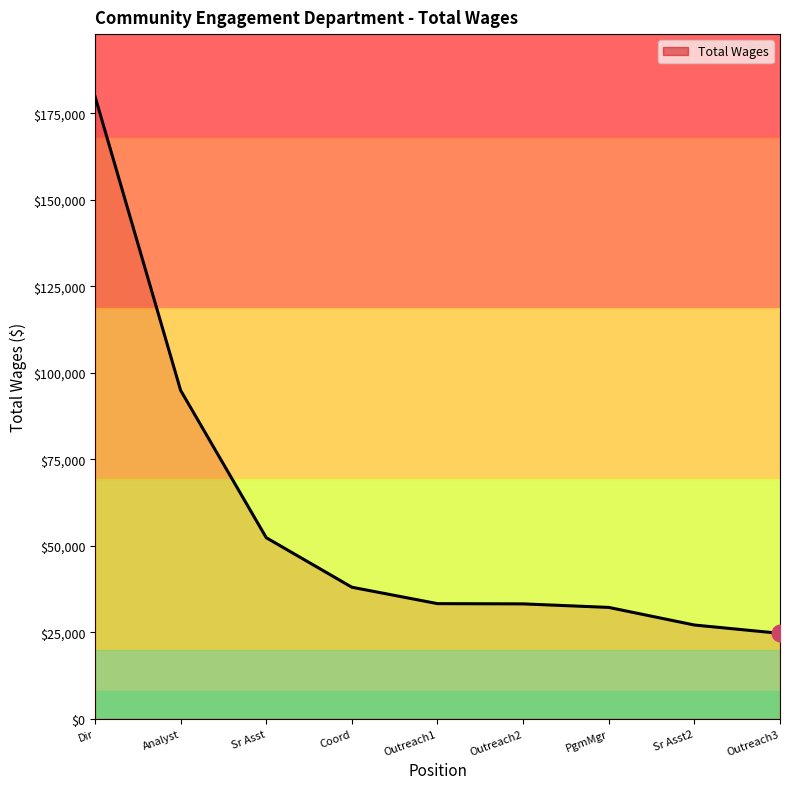

What is the change in value from Dir to PgmMgr?

-147739